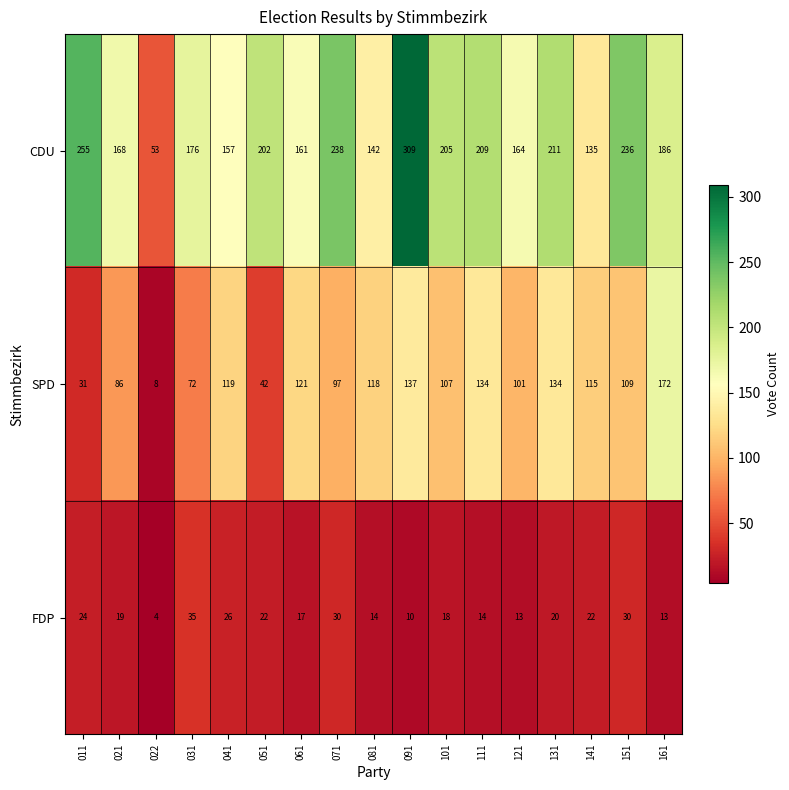

How many data points does each series have?

17